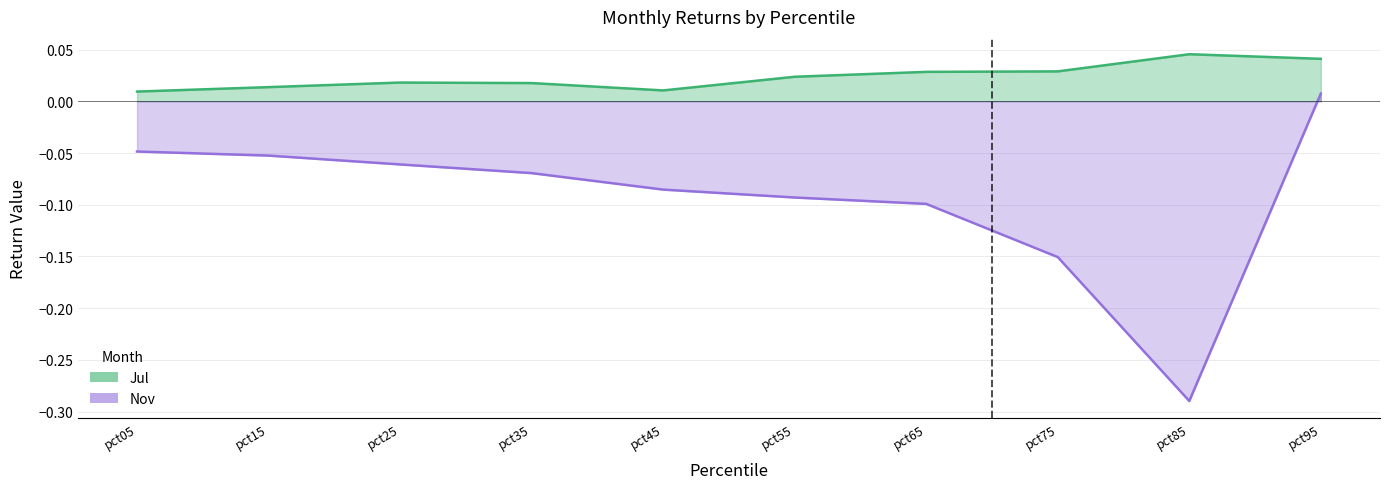

Reading right to left, transcribe all the data shown in this chart.

Jul: pct95=0.0	pct85=0.0	pct75=0.0	pct65=0.0	pct55=0.0	pct45=0.0	pct35=0.0	pct25=0.0	pct15=0.0	pct05=0.0
Nov: pct95=0.0	pct85=-0.3	pct75=-0.2	pct65=-0.1	pct55=-0.1	pct45=-0.1	pct35=-0.1	pct25=-0.1	pct15=-0.1	pct05=-0.0